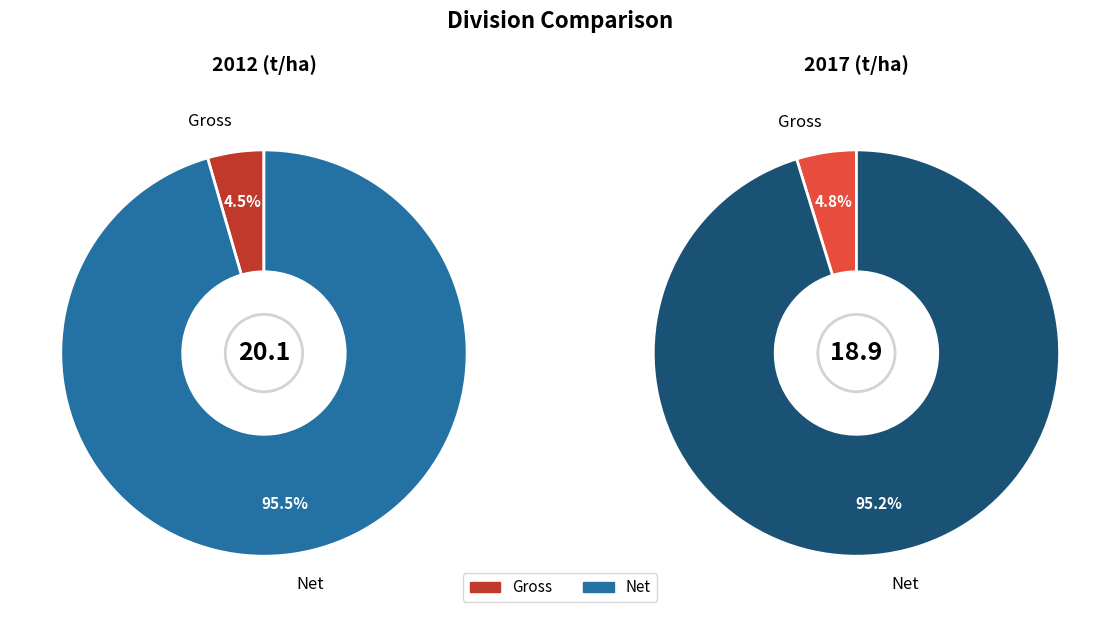

What is the majority slice?

Net